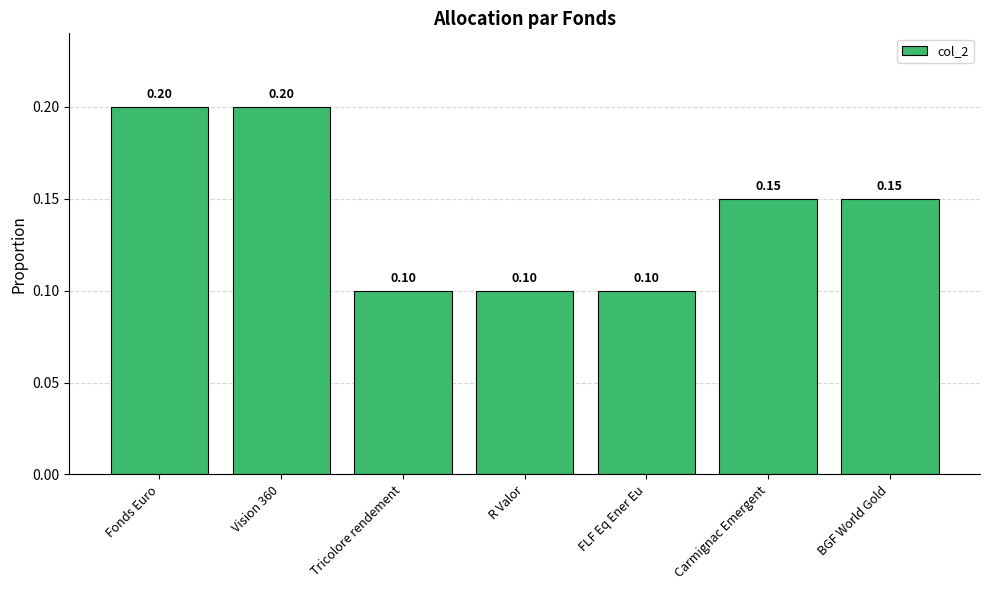

The chart shows a value of 0.2 at Fonds Euro. True or false?

True